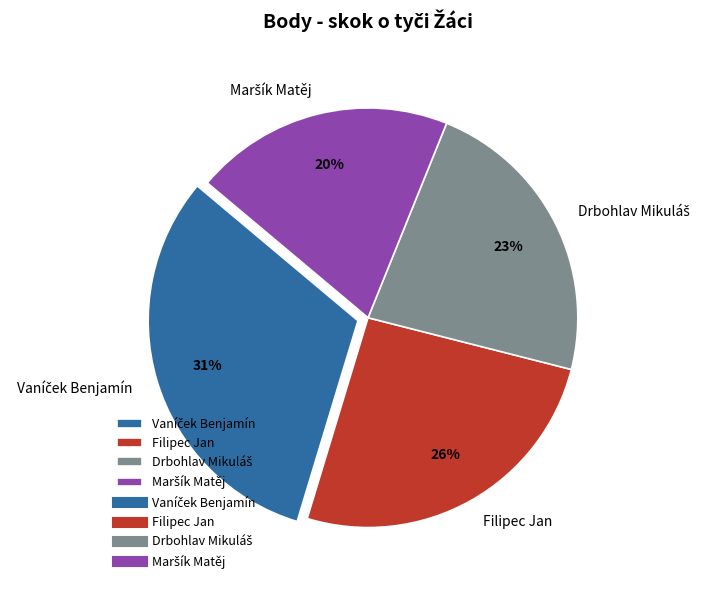

To the nearest percent, what is the average slice percentage?

25%